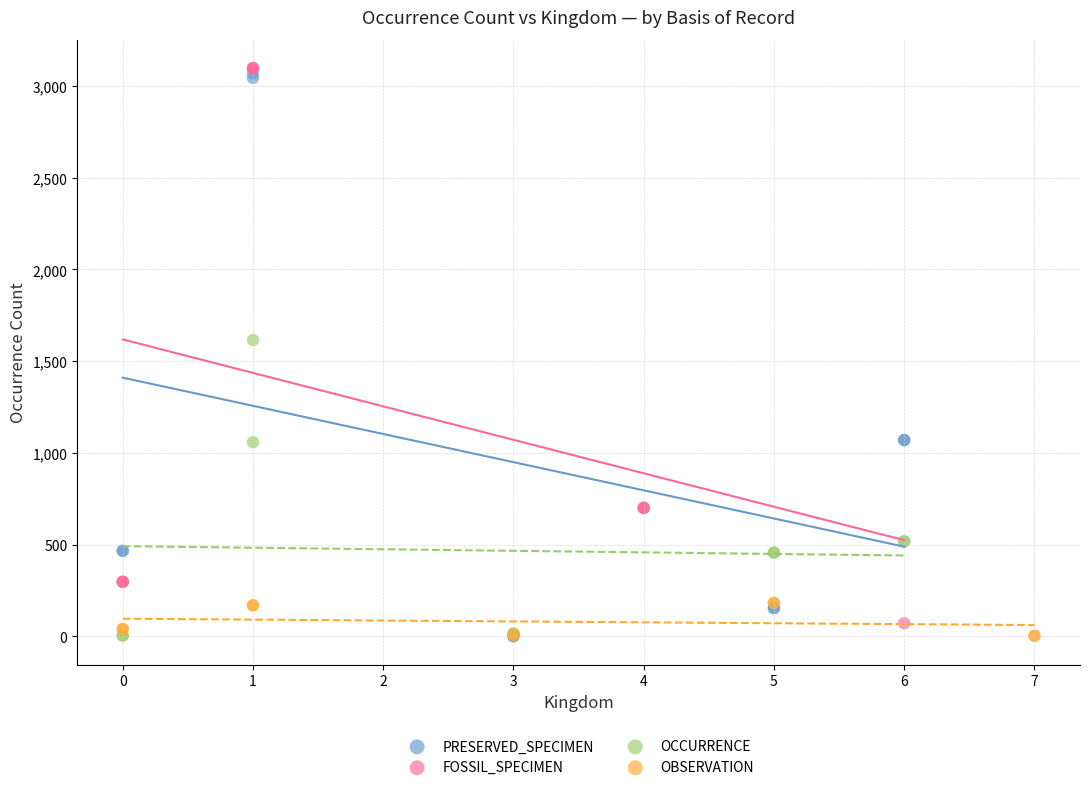

What are all the series names shown in the legend?

PRESERVED_SPECIMEN, FOSSIL_SPECIMEN, OCCURRENCE, OBSERVATION